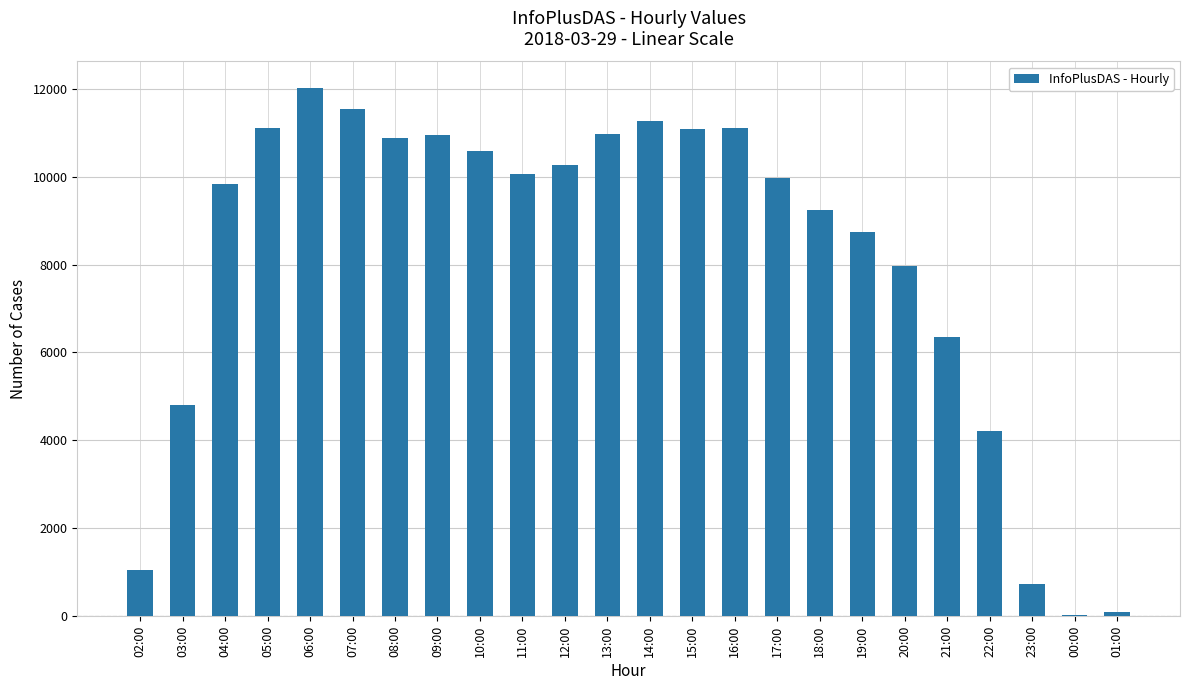

At which label is the value closest to 6028?

21:00